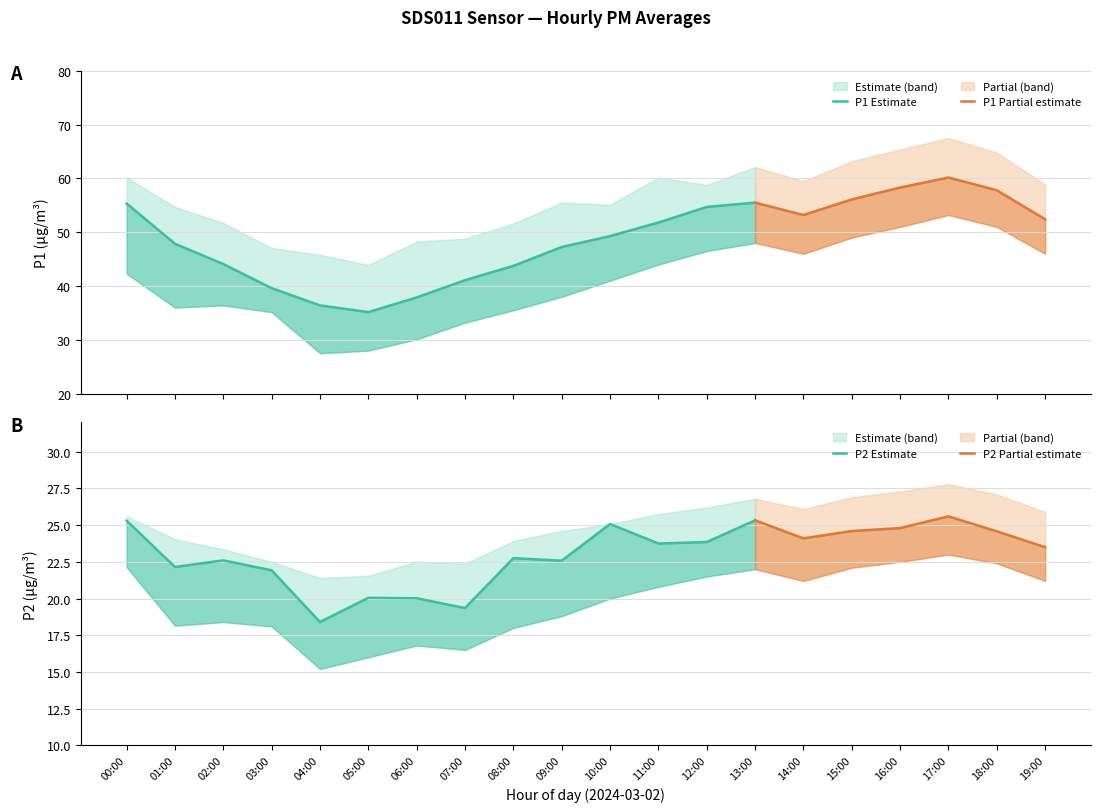

What is the value of the P2 point at the 4th from the left?

21.9